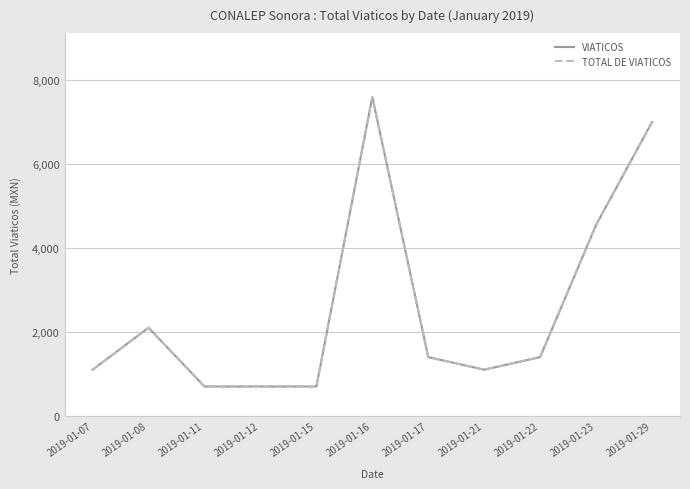

True or false: TOTAL DE VIATICOS and VIATICOS intersect in this chart.

False